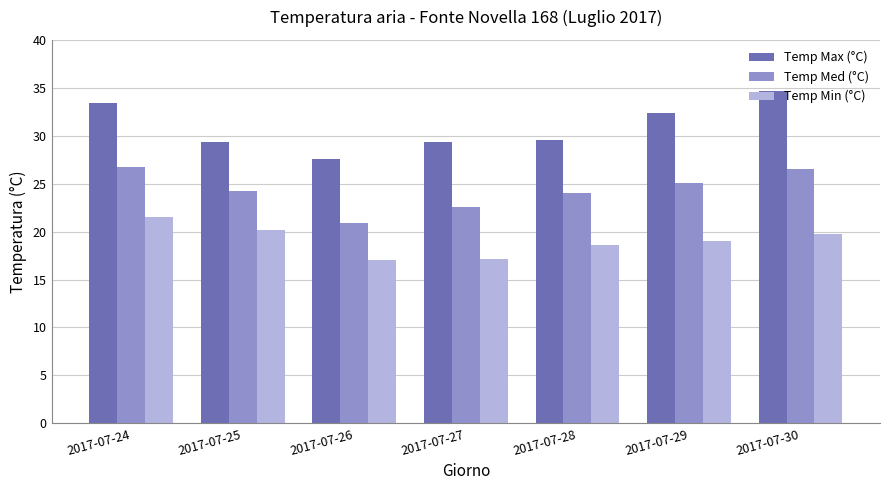

The Temp Min (°C) series shows 11.0 at 2017-07-25. True or false?

False